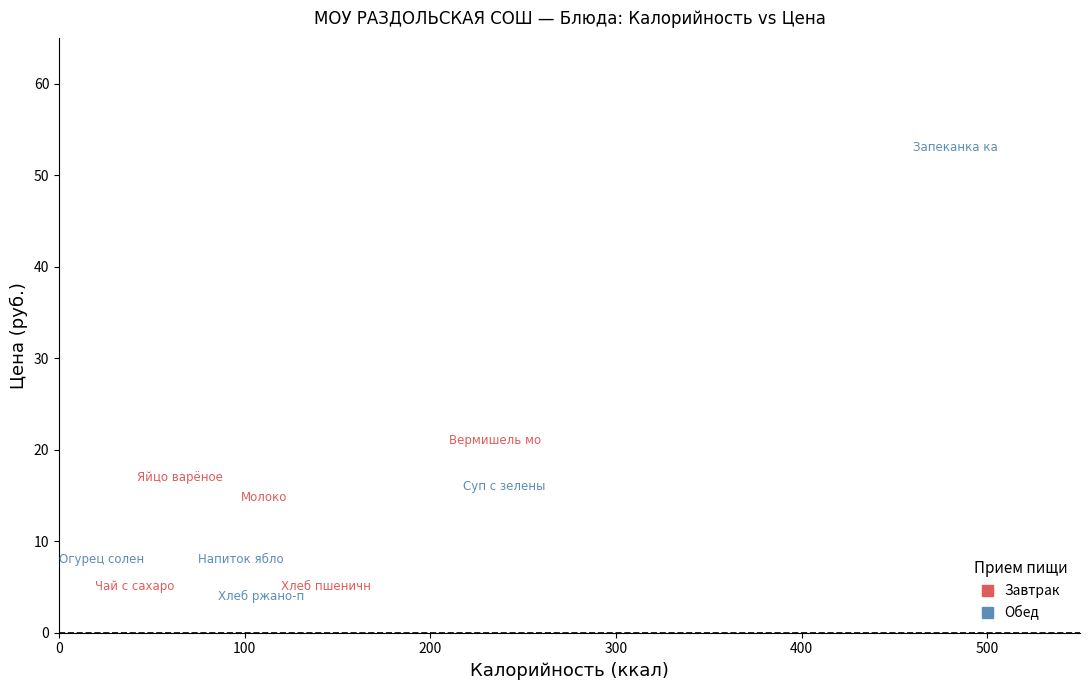

Which series has the widest spread of Y values?

Обед